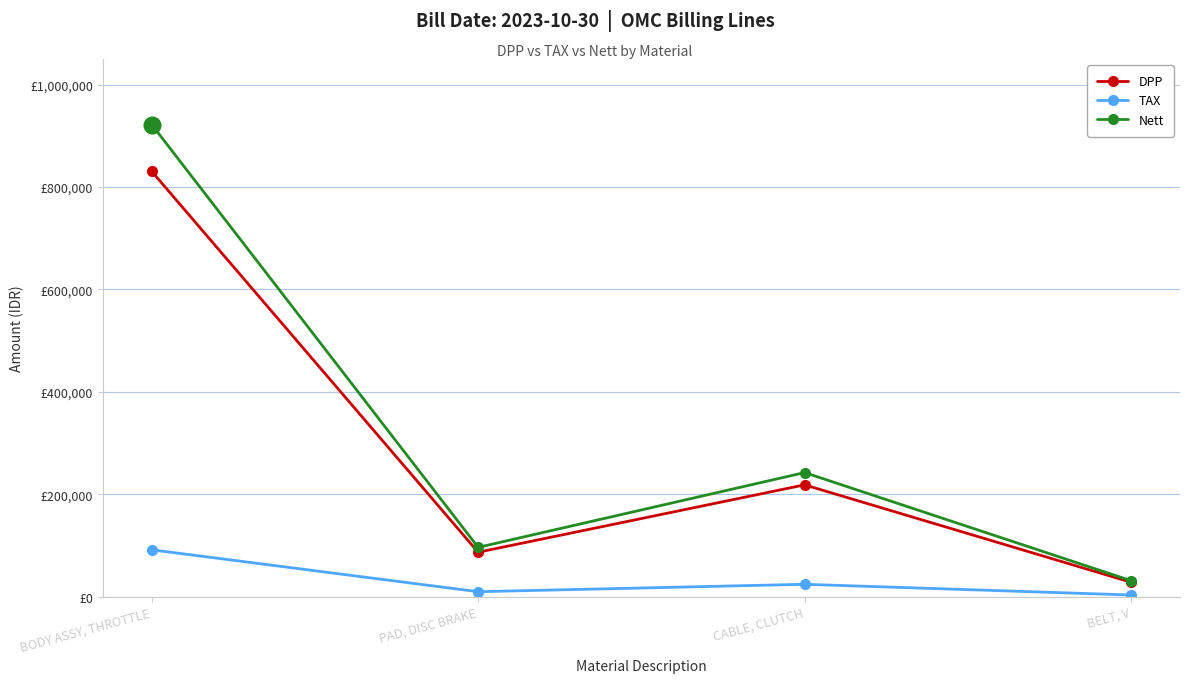

What are all the series names shown in the legend?

DPP, TAX, Nett